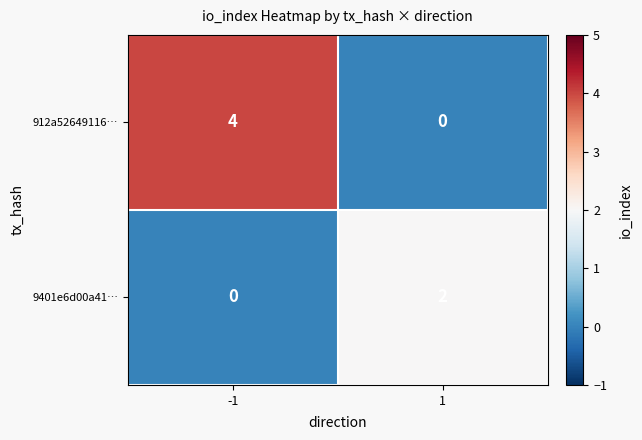

Which series has the largest range (max minus min)?

912a52649116…